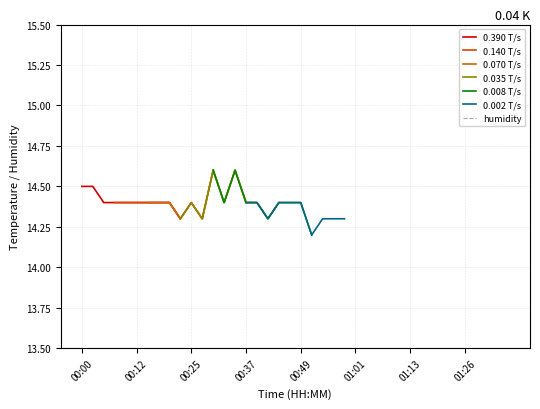

The 0.390 T/s series shows 14.4 at 00:12. True or false?

True